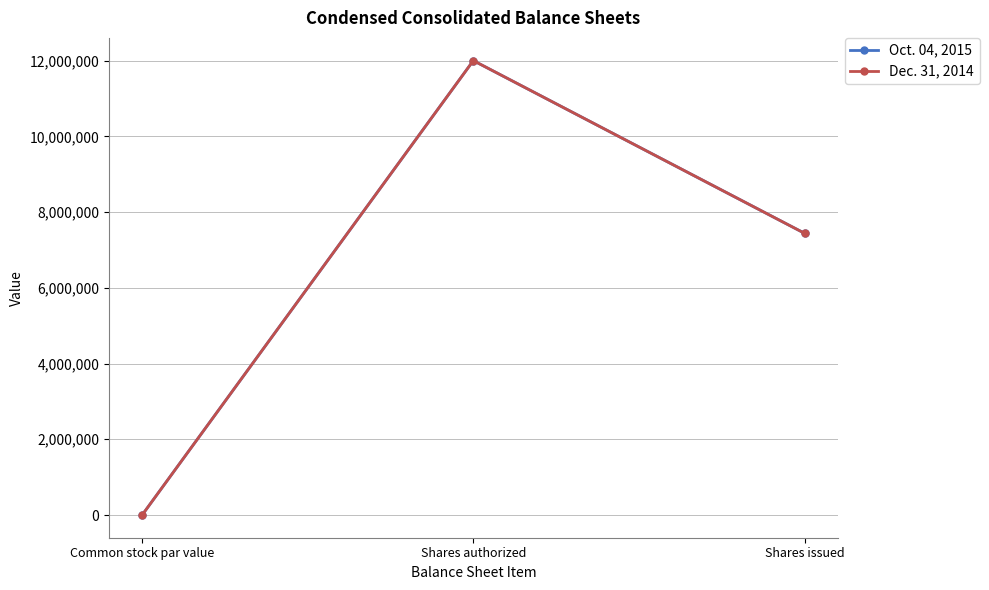

How many data points in Dec. 31, 2014 are above 7440518?

1